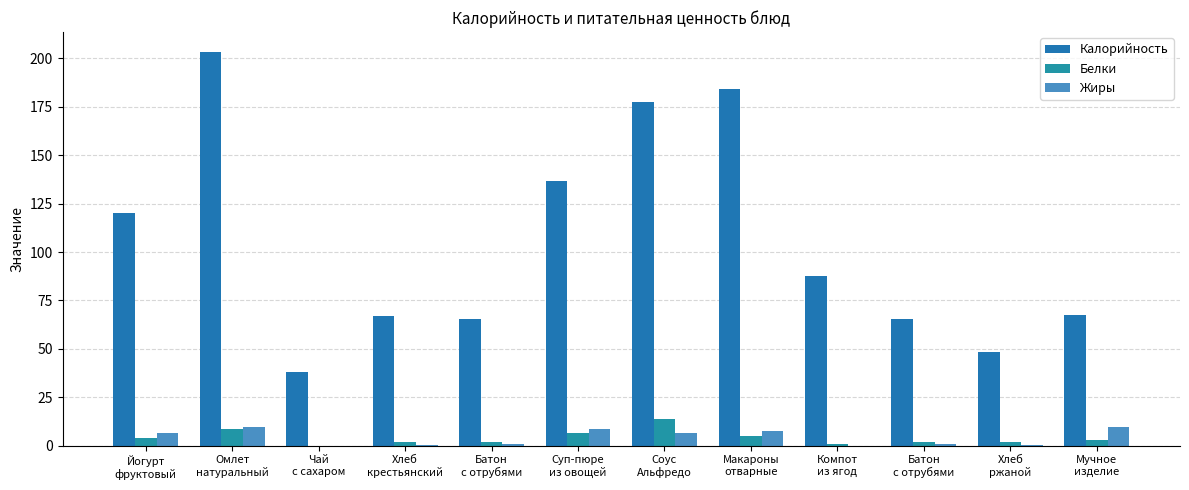

How many distinct data groups are displayed?

3